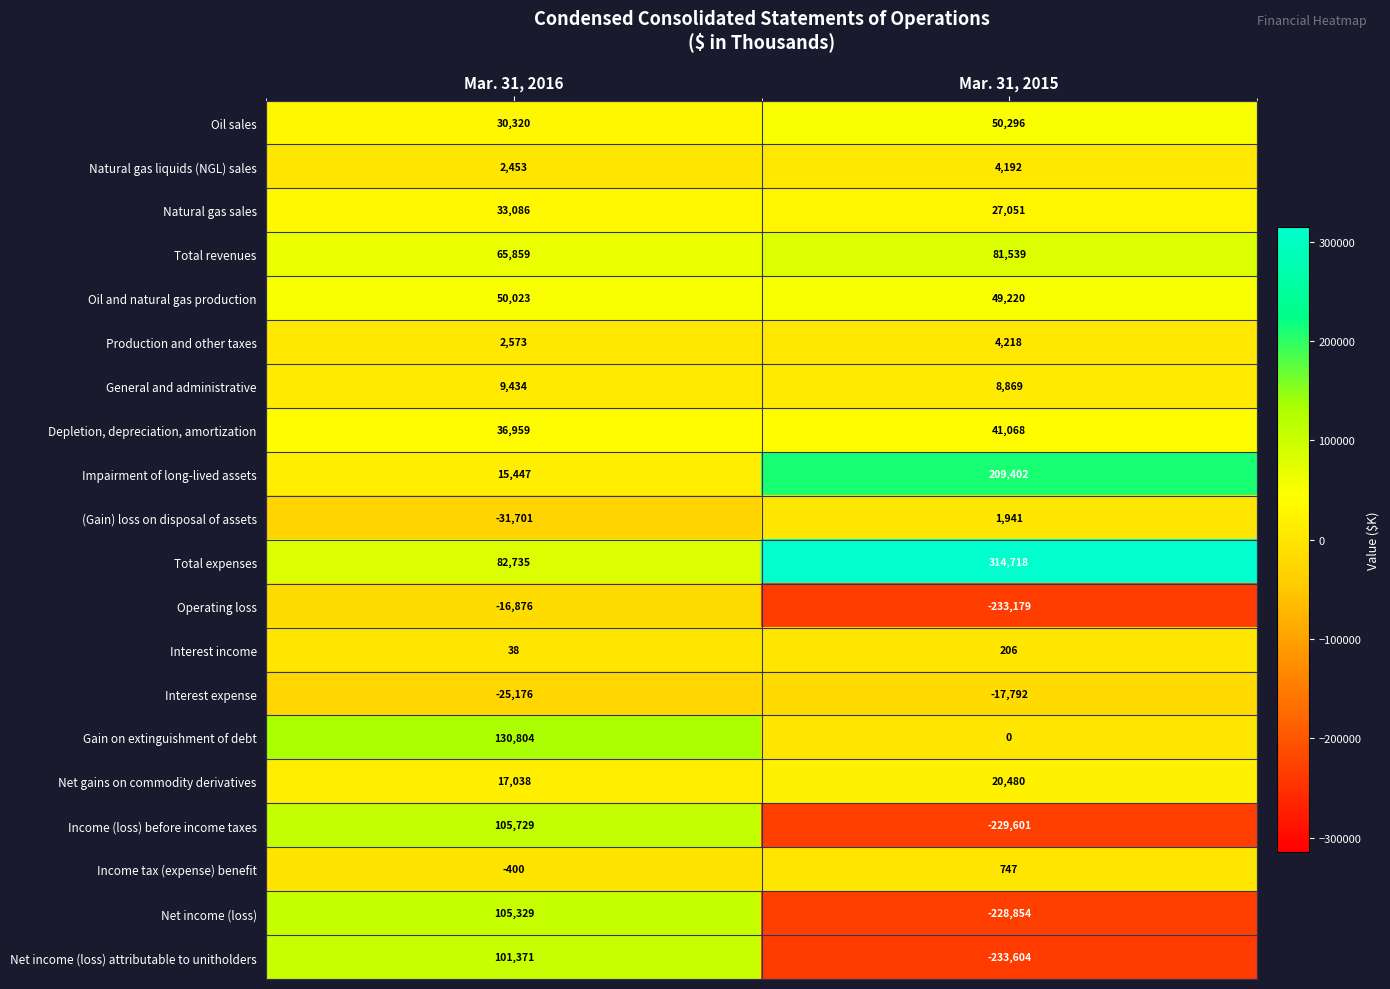

What is the difference between the maximum and minimum values in the Income tax (expense) benefit series?

1147